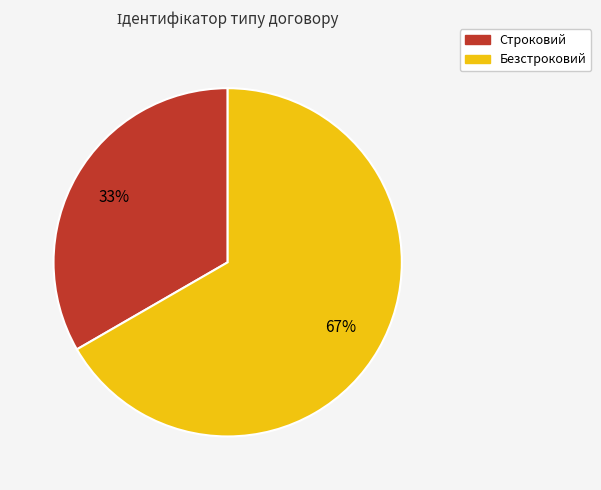

What is the ratio of the value at Безстроковий to the value at Строковий?

2.0